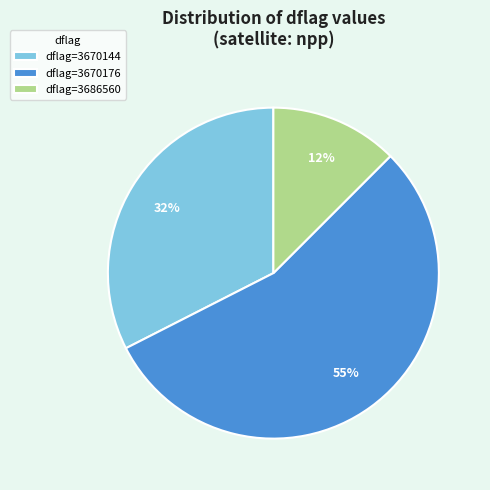

How many segments does this pie chart have?

3